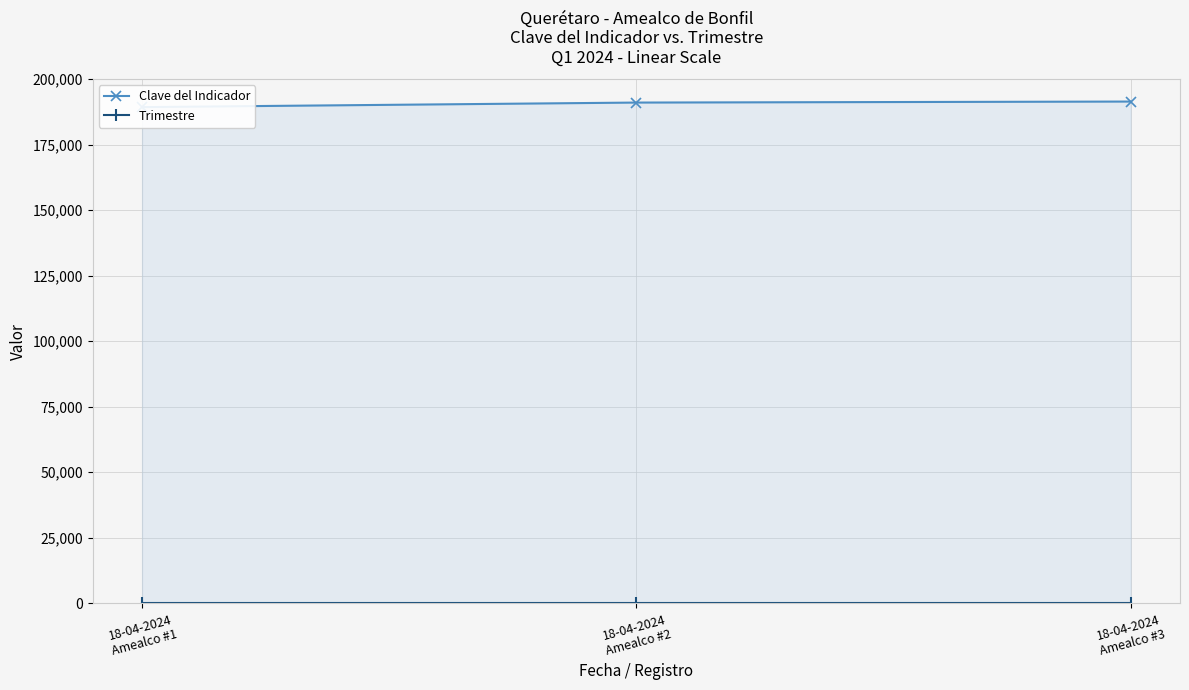

How many data points in Clave del Indicador are above 191070?

1